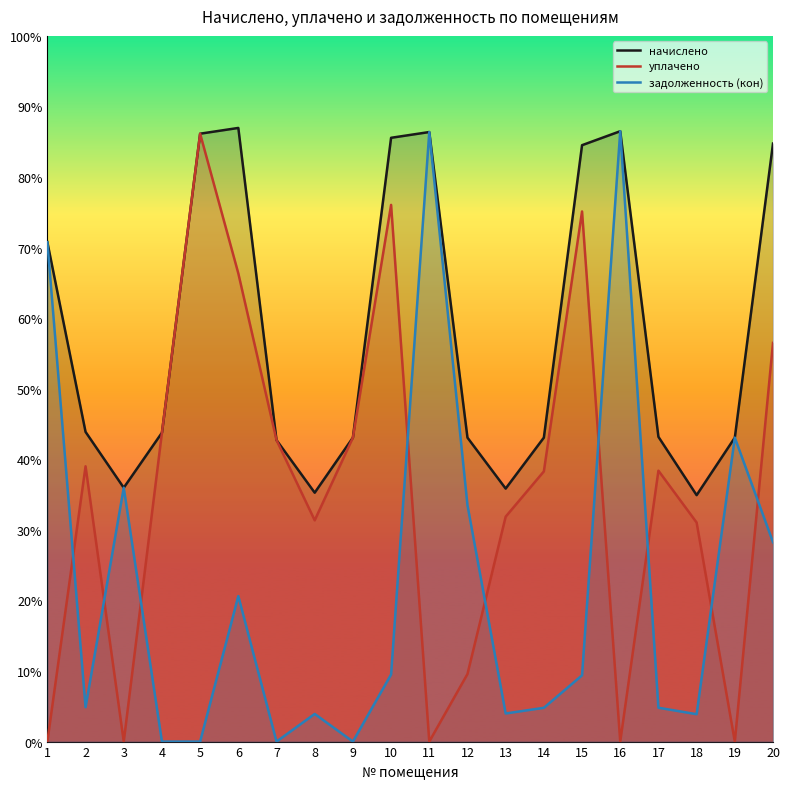

Does the chart display data point markers on the line(s)?

No